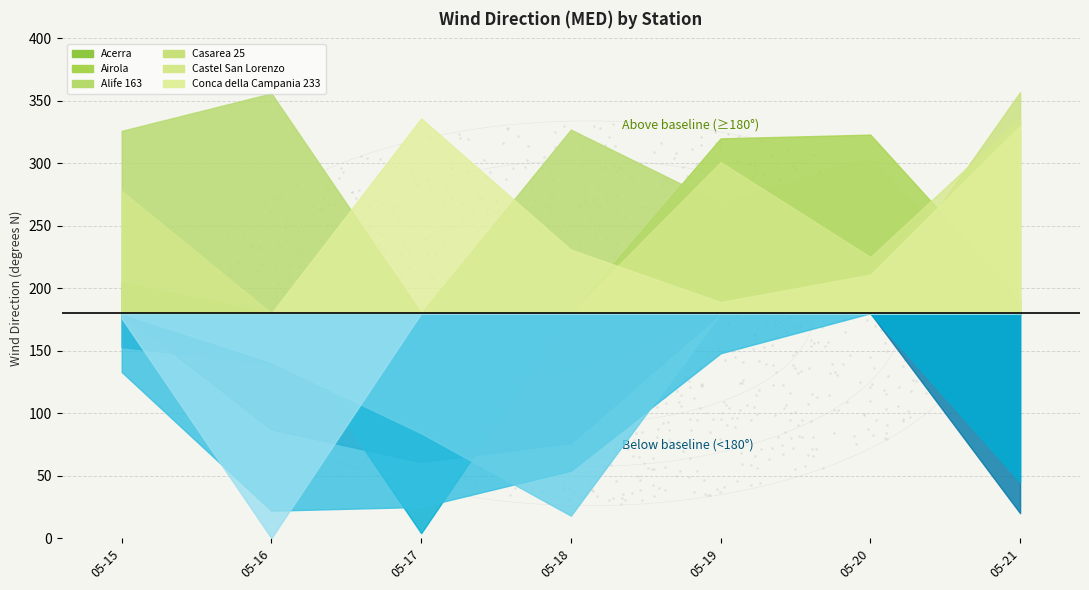

At which category is the sum across all series the highest?

2017-05-20